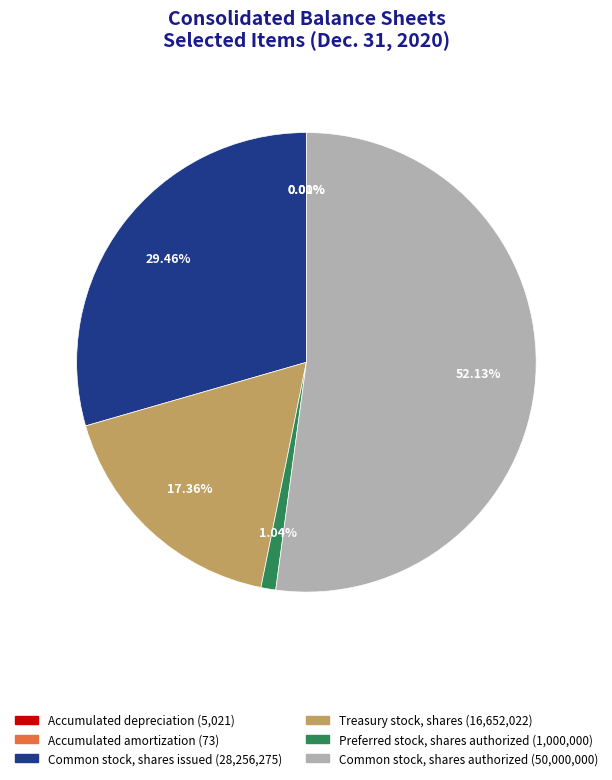

Do Preferred stock, shares authorized and Common stock, shares authorized together represent more than half of the pie?

Yes